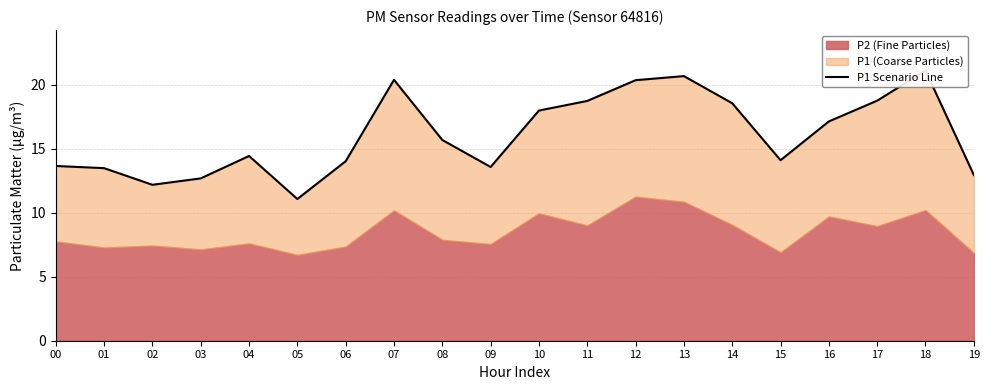

What is the change in value from 00 to 01?

-0.2